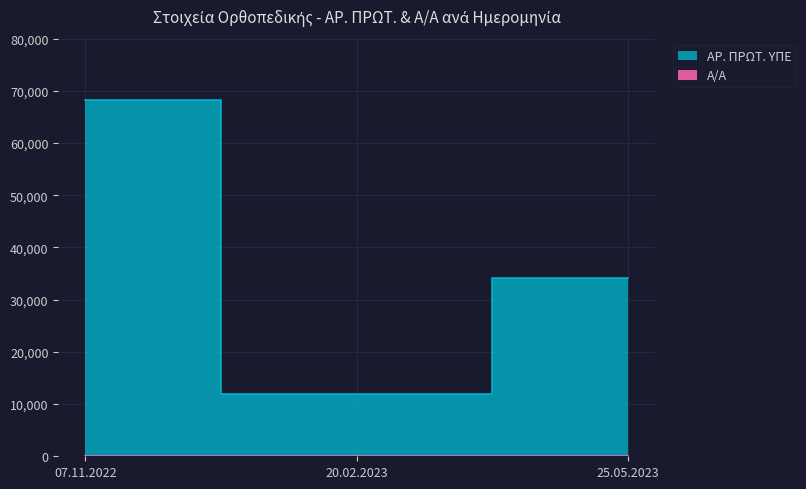

At which category does the chart reach its minimum across all series?

07.11.2022